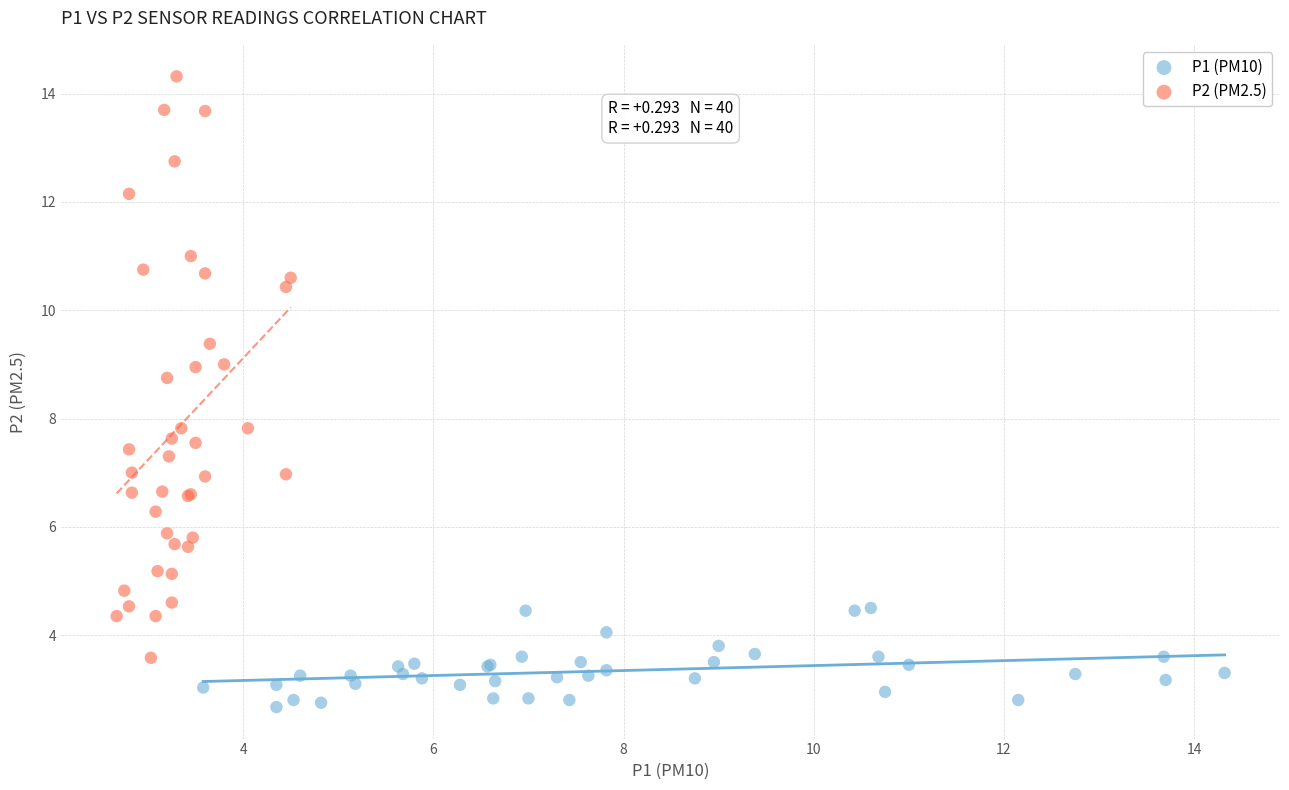

Which series contains the lowest Y value?

P1 (PM10)